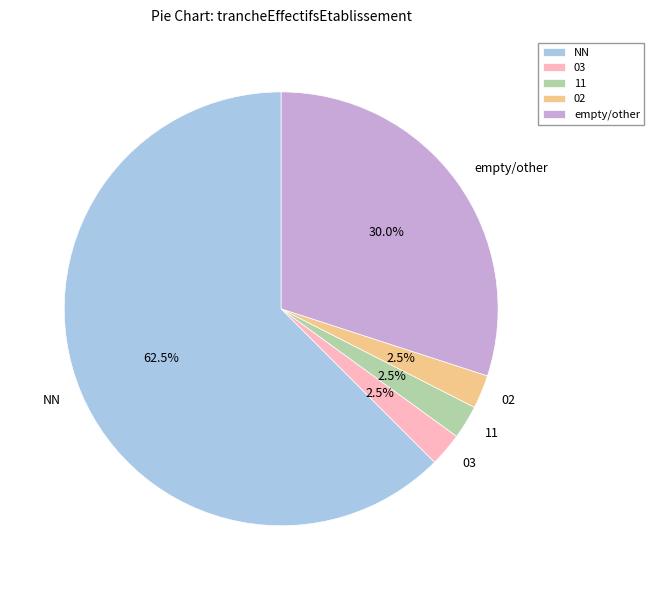

Between NN and 11, which is larger?

NN